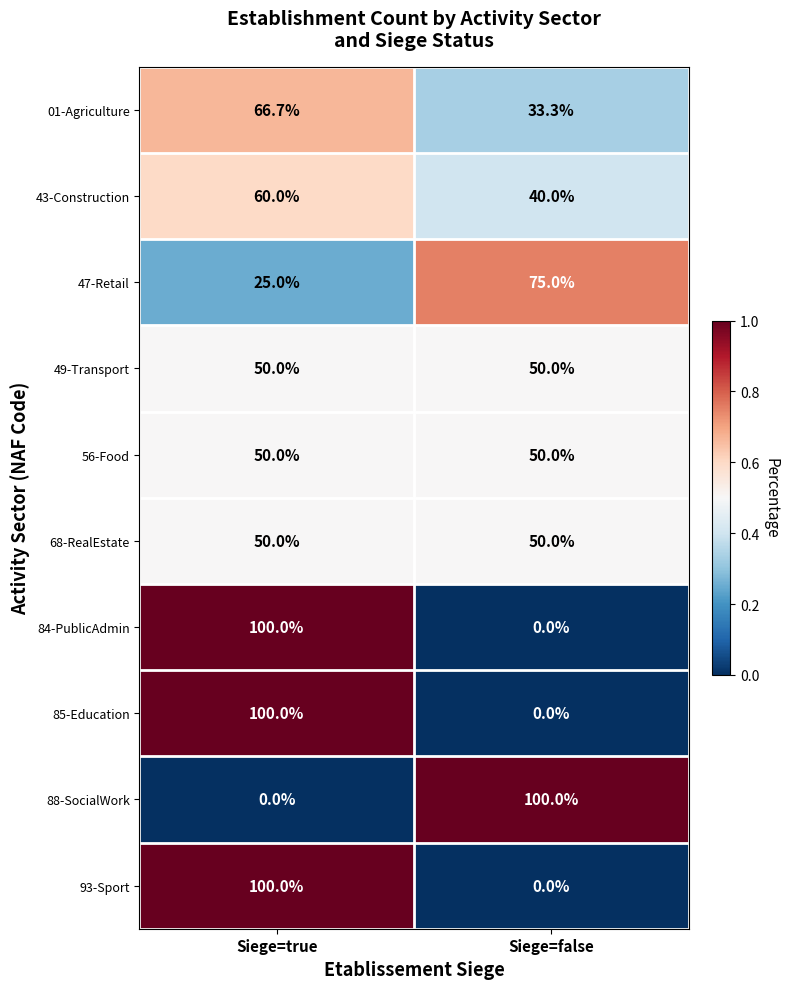

The value of 88-SocialWork at Siege=true is 67.3. True or false?

False